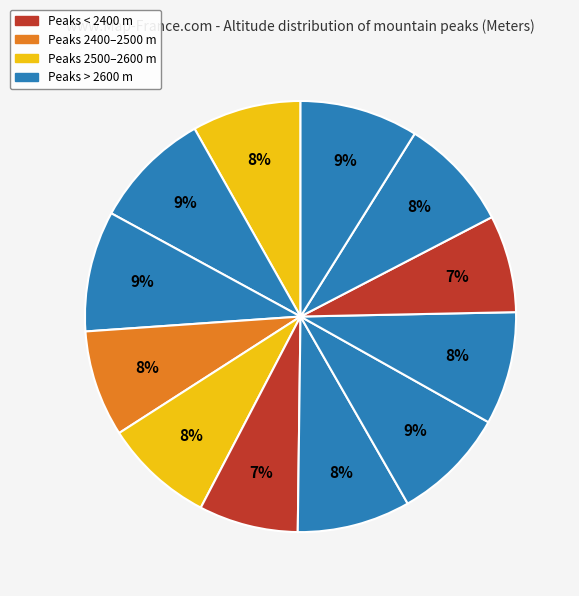

Is there a majority slice in this chart?

No